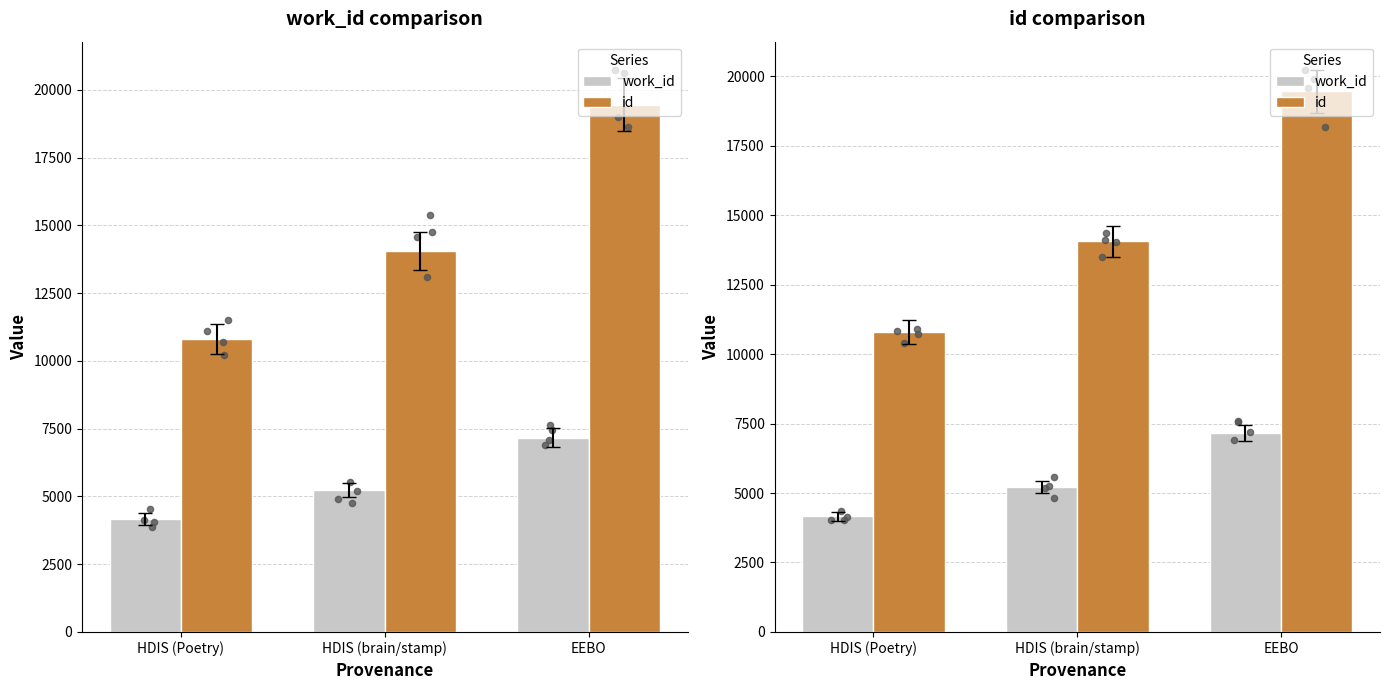

What are all the series names shown in the legend?

work_id, id